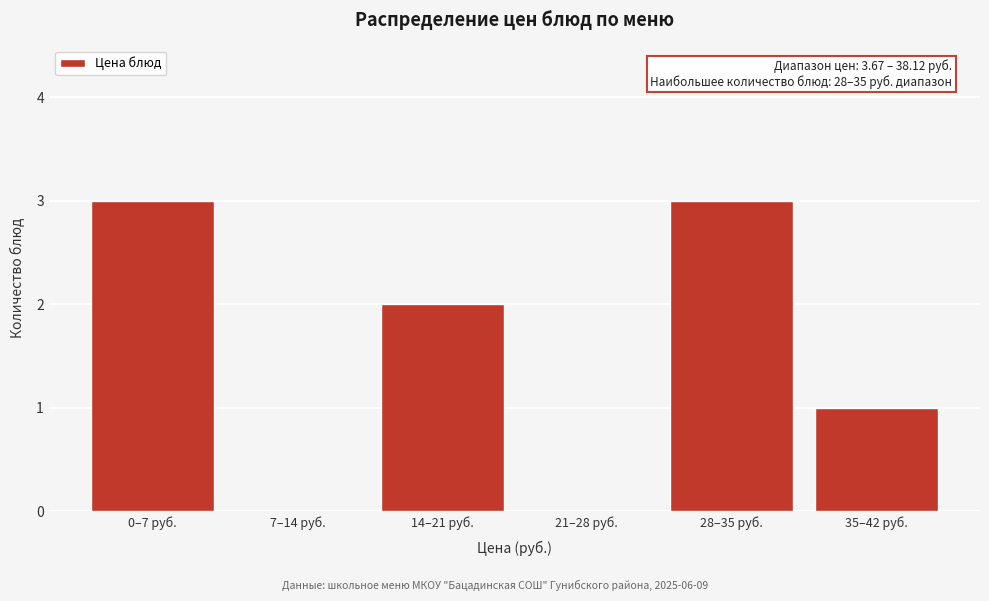

Reading left to right, what are all the values shown in this chart?

0–7 руб.=3	7–14 руб.=0	14–21 руб.=2	21–28 руб.=0	28–35 руб.=3	35–42 руб.=1